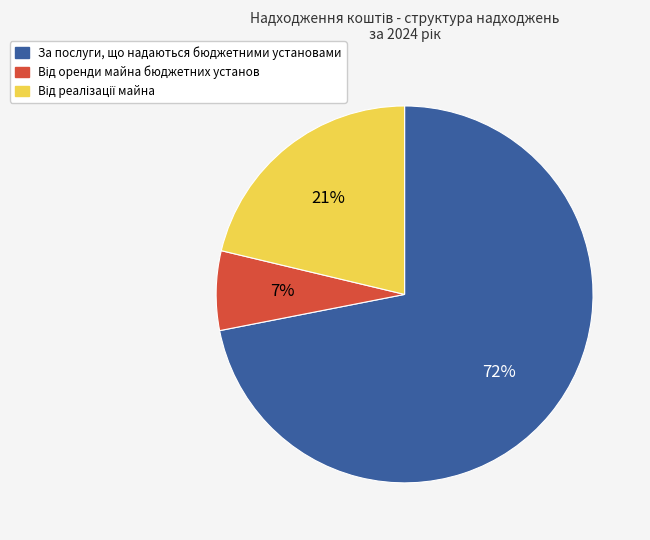

True or false: За послуги, що надаються бюджетними установами accounts for 72% of the total.

True